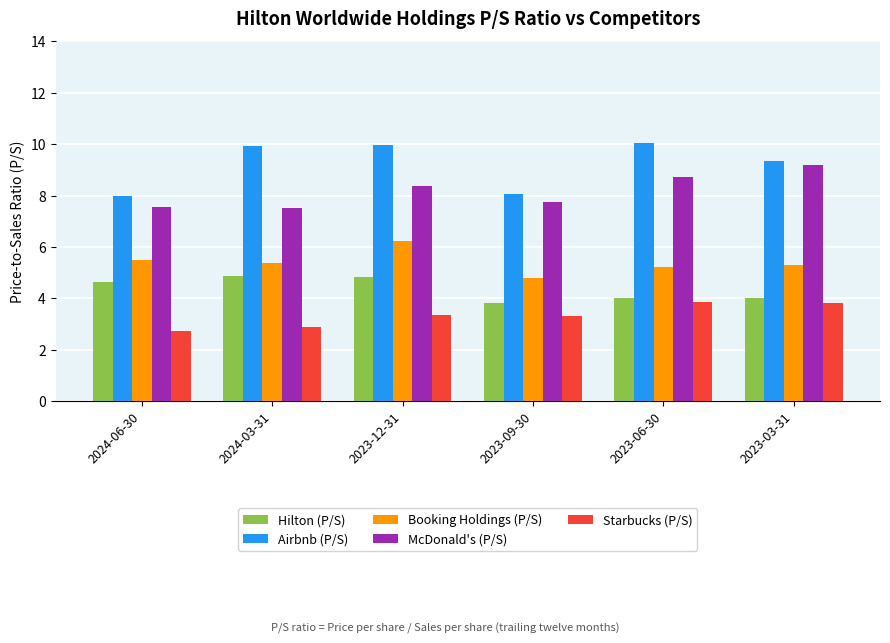

The value of Airbnb (P/S) at 2024-06-30 is 11.7. True or false?

False